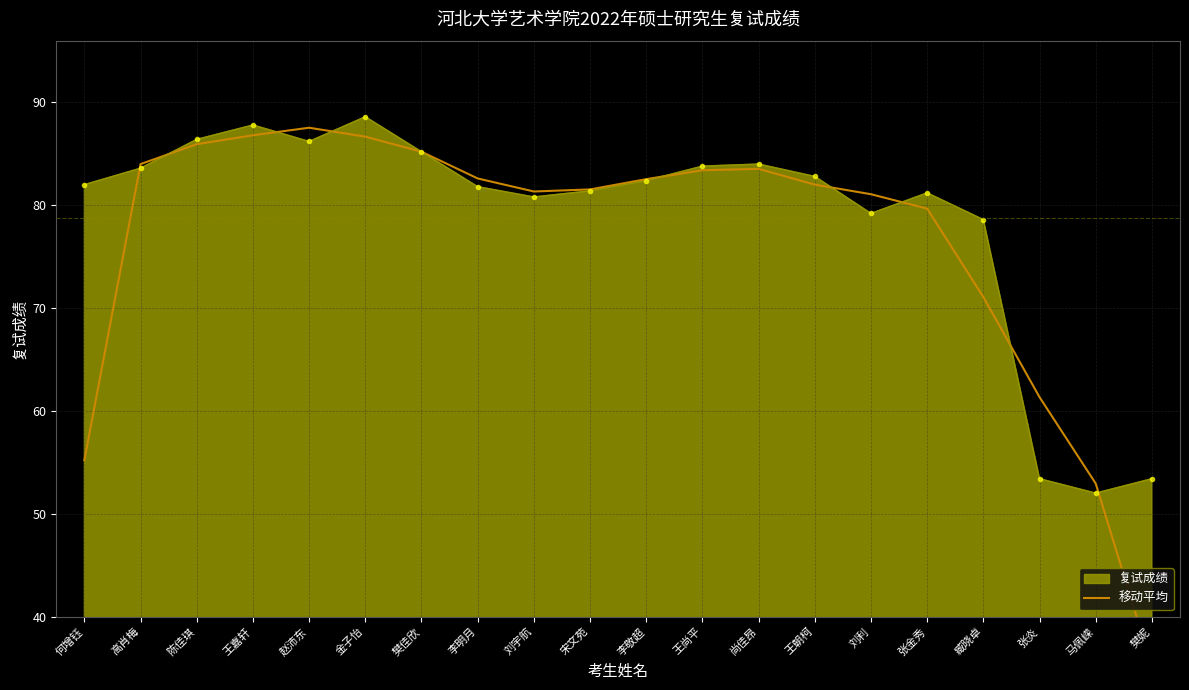

True or false: 复试成绩 has a value of 23.7 at 刘利.

False